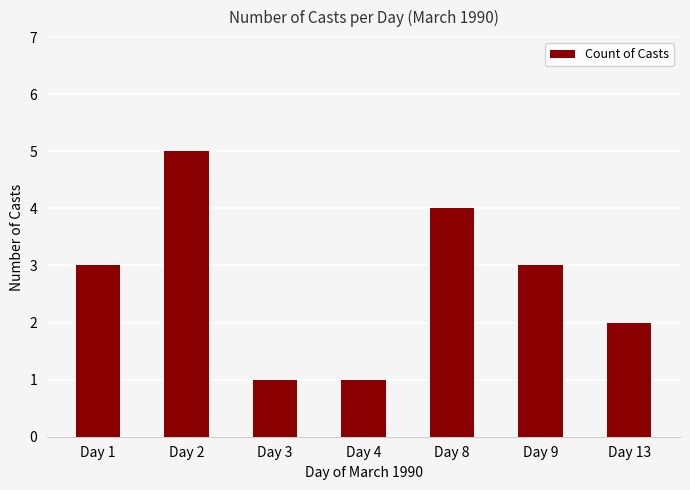

Which category has the highest value across all series?

Day 2